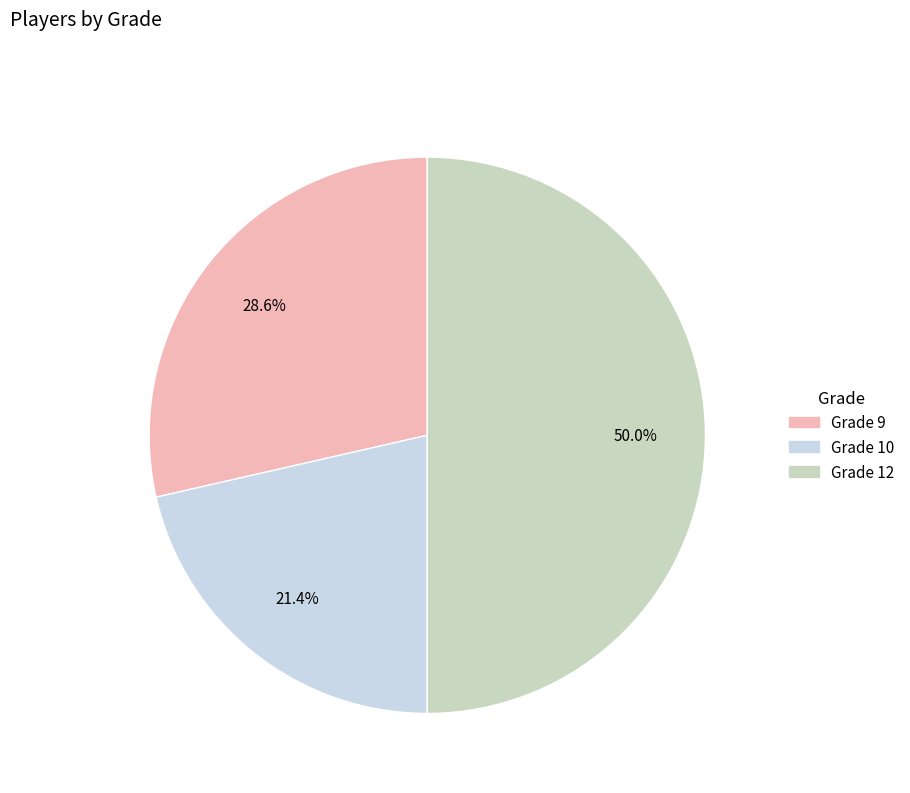

How many segments does this pie chart have?

3